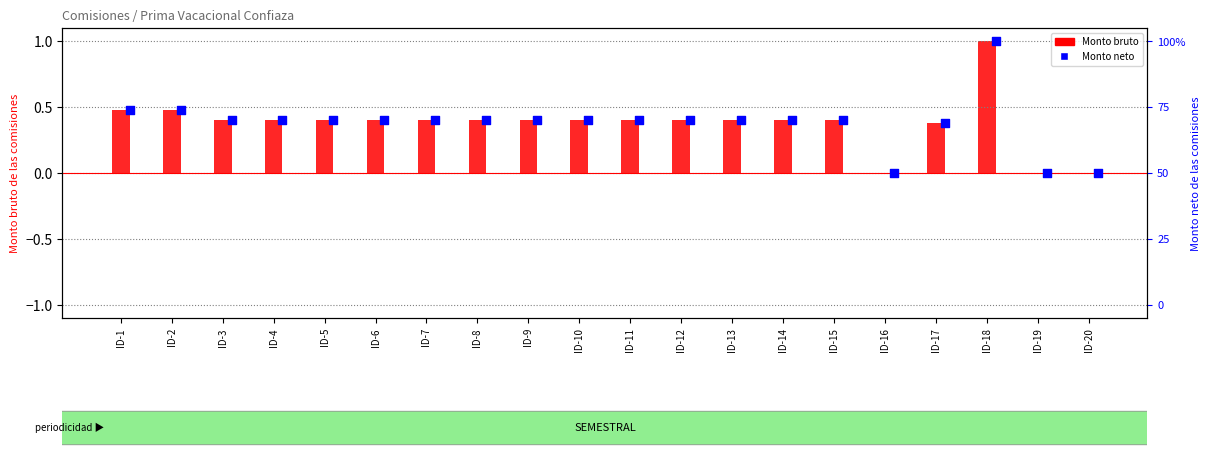

Which series has the largest total across all categories?

Monto bruto